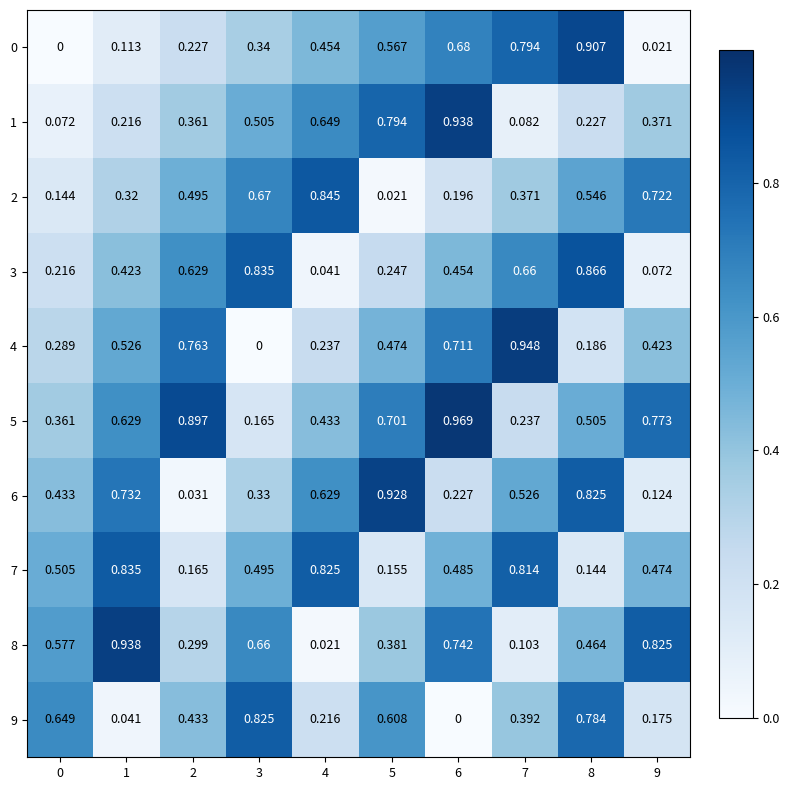

At how many categories does at least one series exceed 0?

10